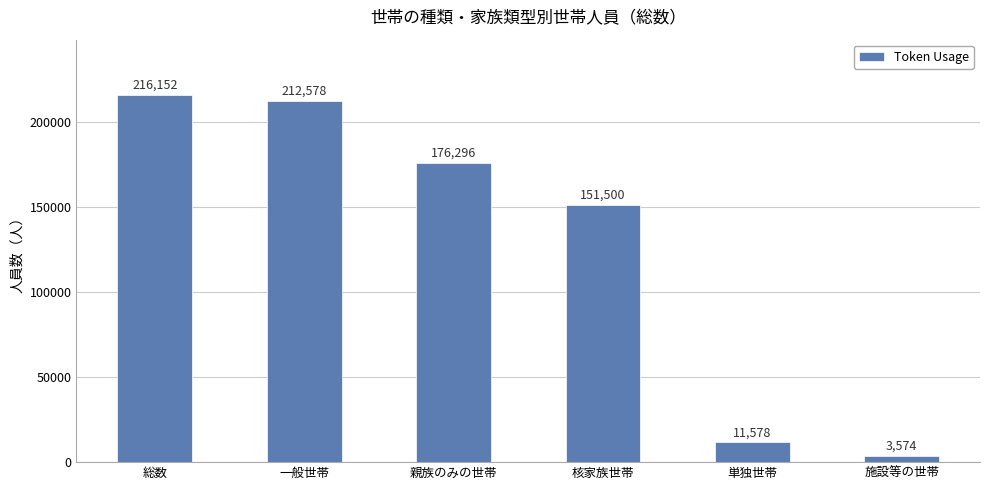

What is the sum of all values?

771678